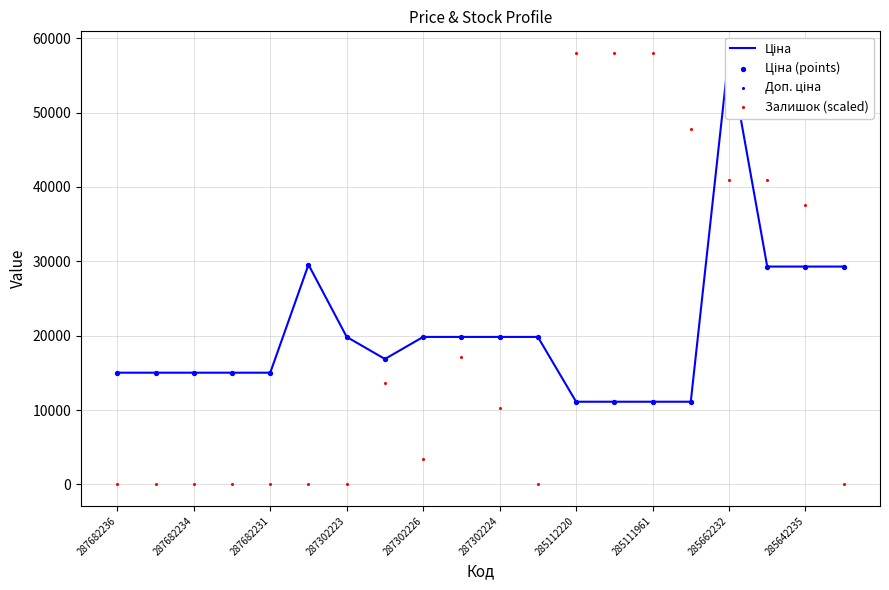

Which series has the largest total across all categories?

Ціна